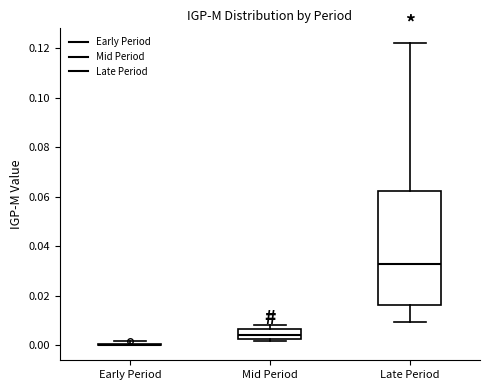

Where is the upper edge of the box for Mid Period on the y-axis? The values are not printed on the chart, so give them approximately, as read against the axis.

0.006